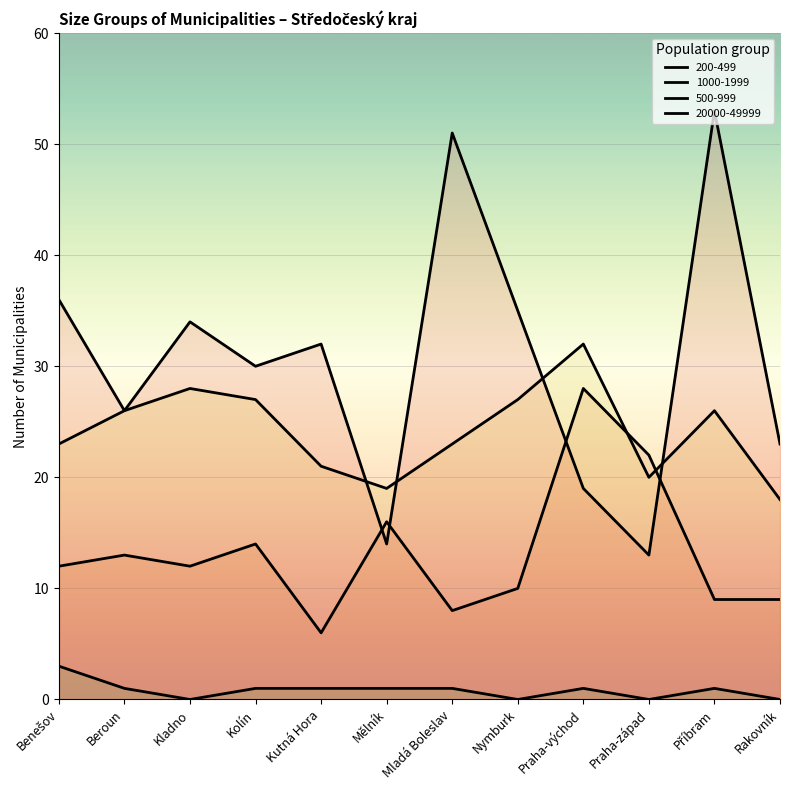

What is the minimum value for 200-499?

13